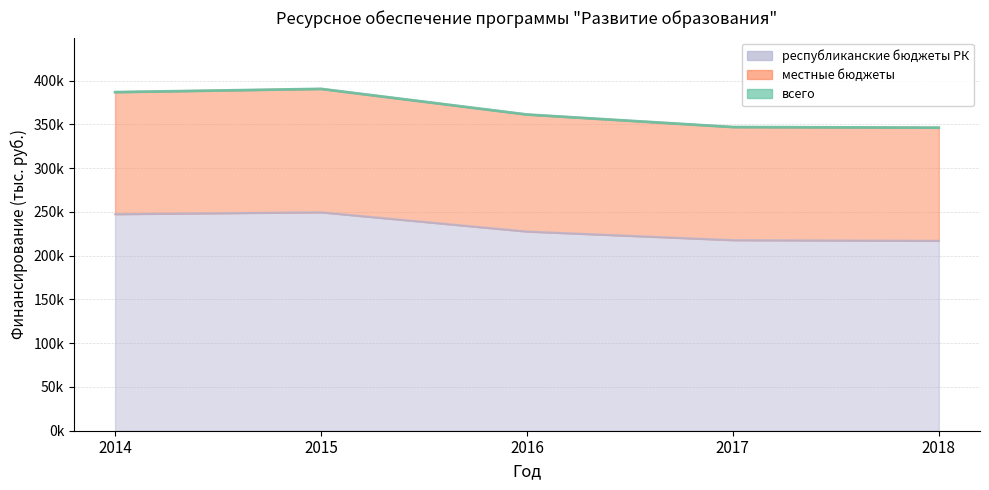

At which category is the sum across all series the highest?

2015